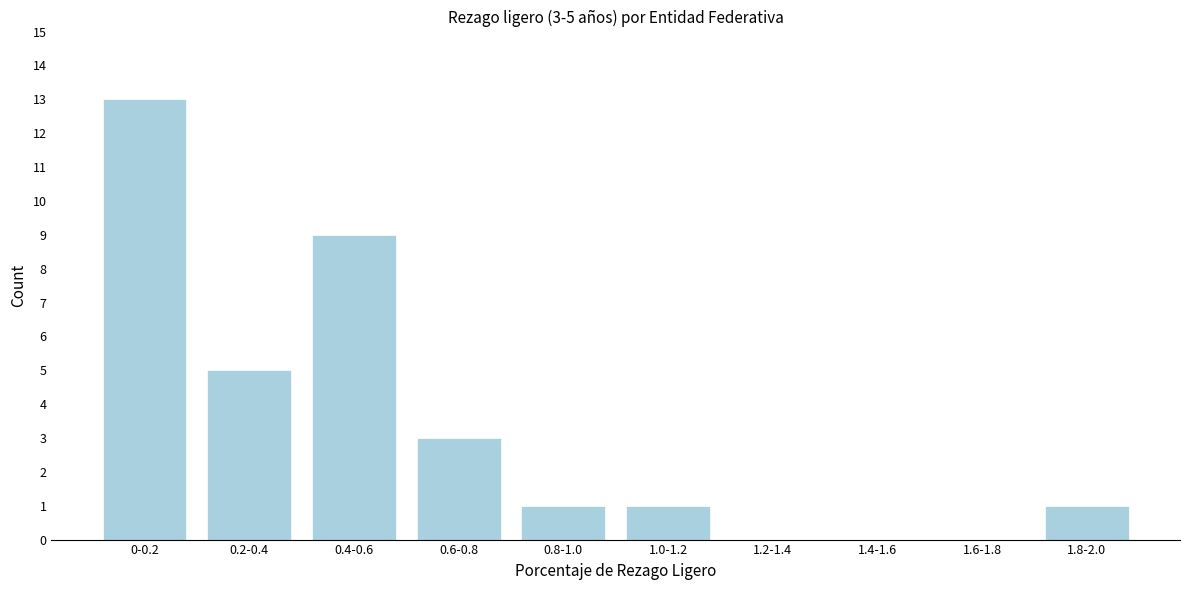

Reading right to left, transcribe all the data shown in this chart.

1.8-2.0=1	1.6-1.8=0	1.4-1.6=0	1.2-1.4=0	1.0-1.2=1	0.8-1.0=1	0.6-0.8=3	0.4-0.6=9	0.2-0.4=5	0-0.2=13